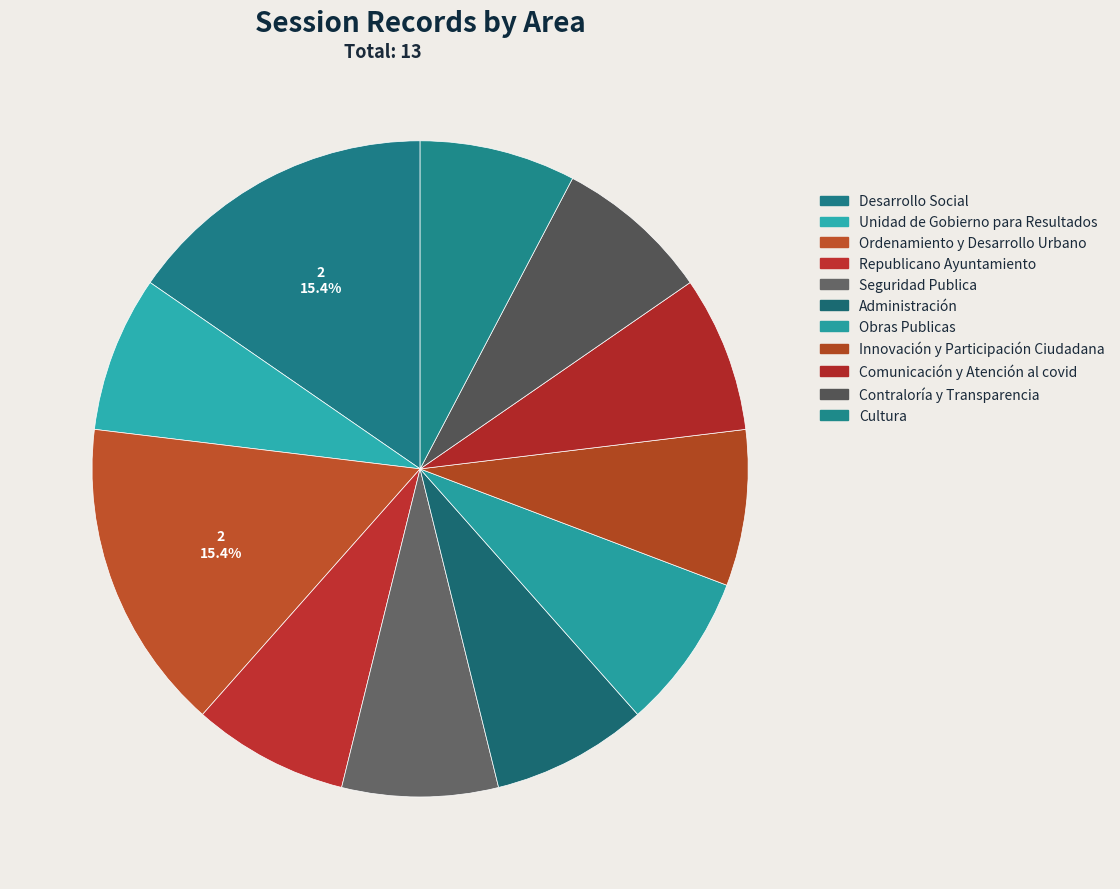

What is the smallest slice in the pie chart?

Unidad de Gobierno para Resultados